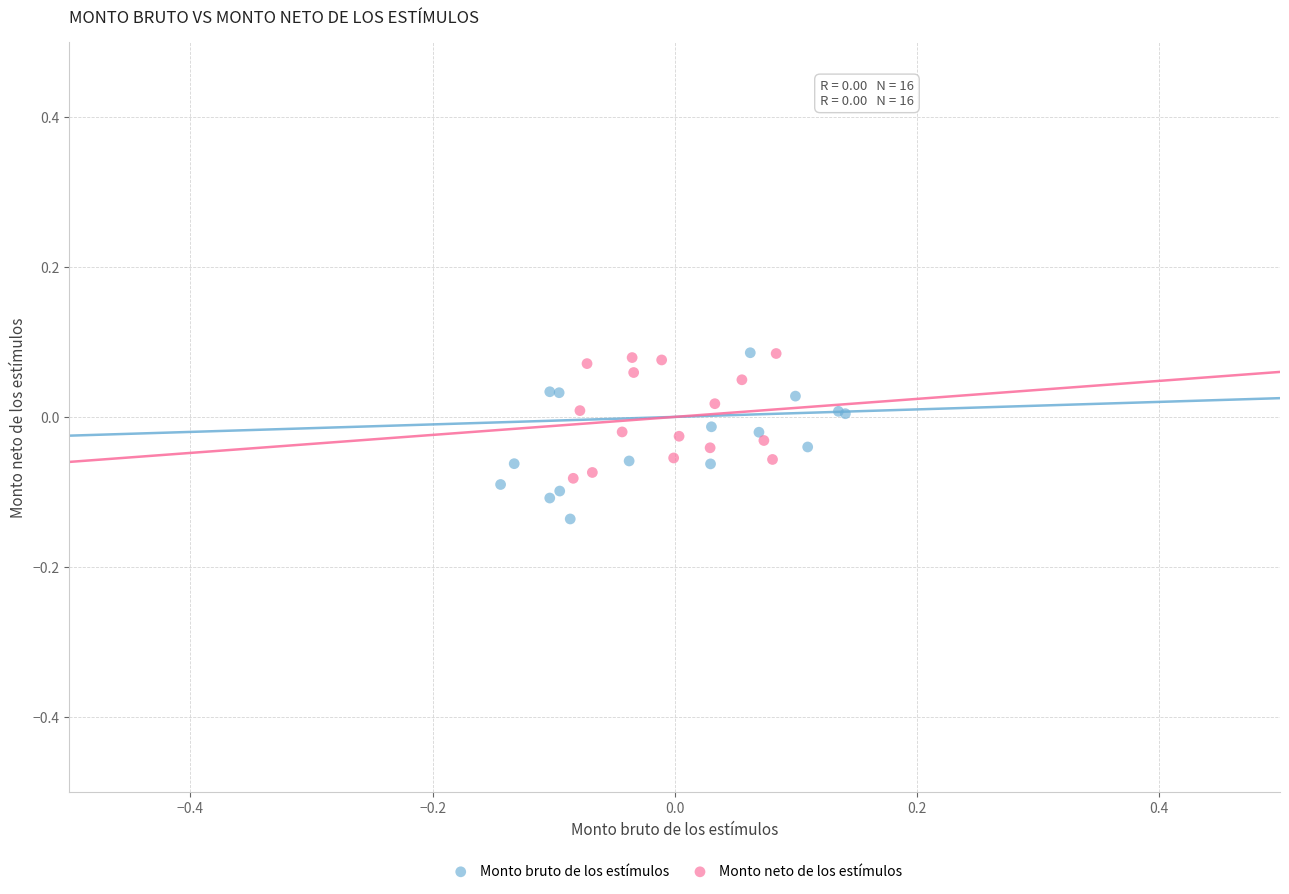

Which series reaches the minimum Y coordinate?

Monto bruto de los estímulos